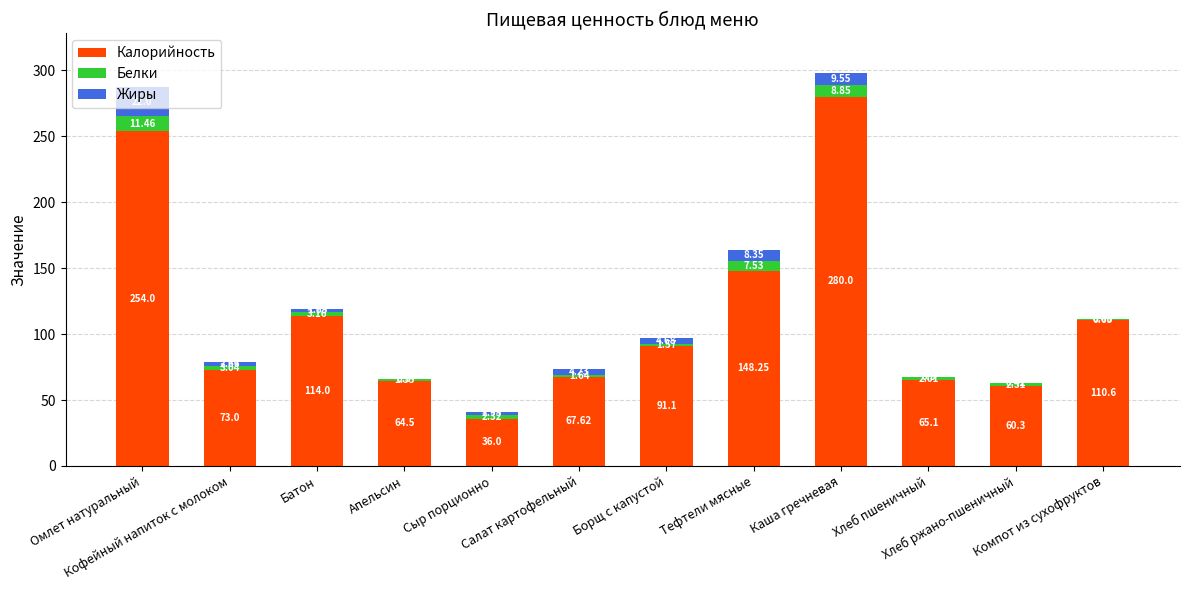

What is the total value across all series at Борщ с капустой?

97.3